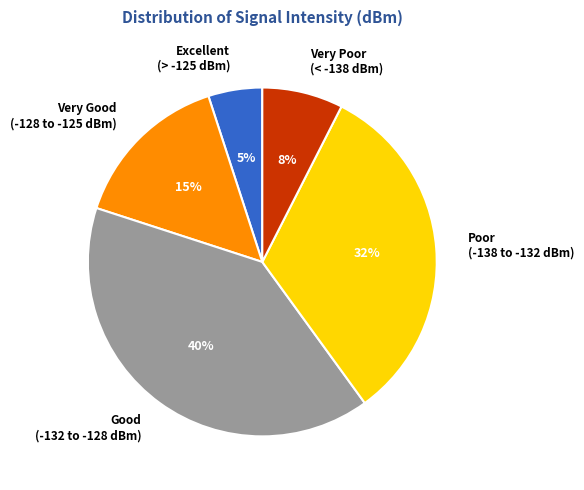

Combined, do Excellent (> -125 dBm) and Poor (-138 to -132 dBm) account for over 50%?

No